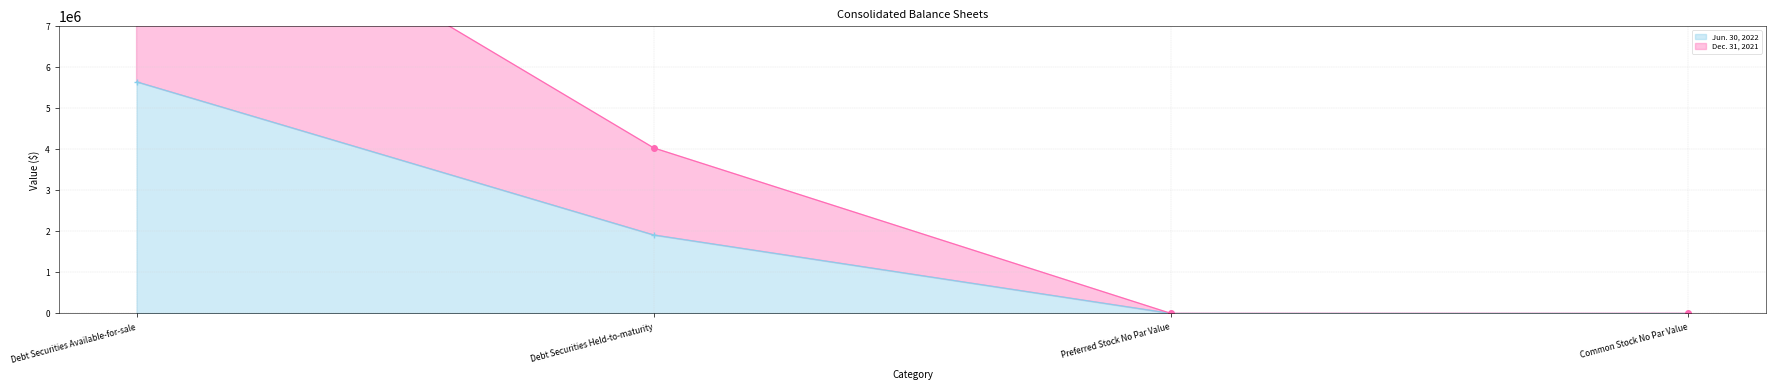

What is the label of the 3rd point from the right?

Debt Securities Held-to-maturity